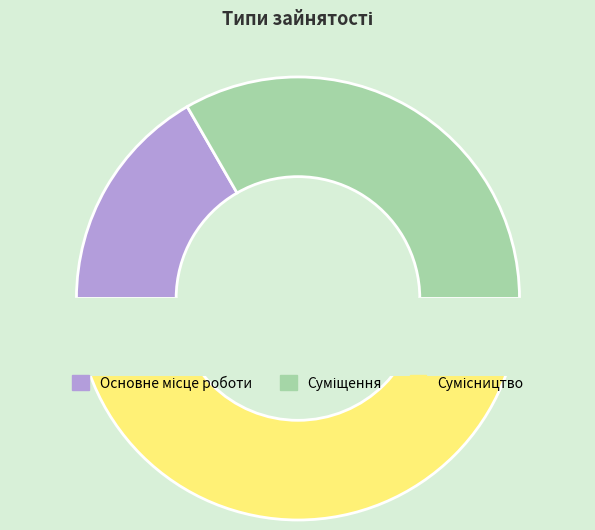

What percentage is the Основне місце роботи slice, to the nearest percent?

17%